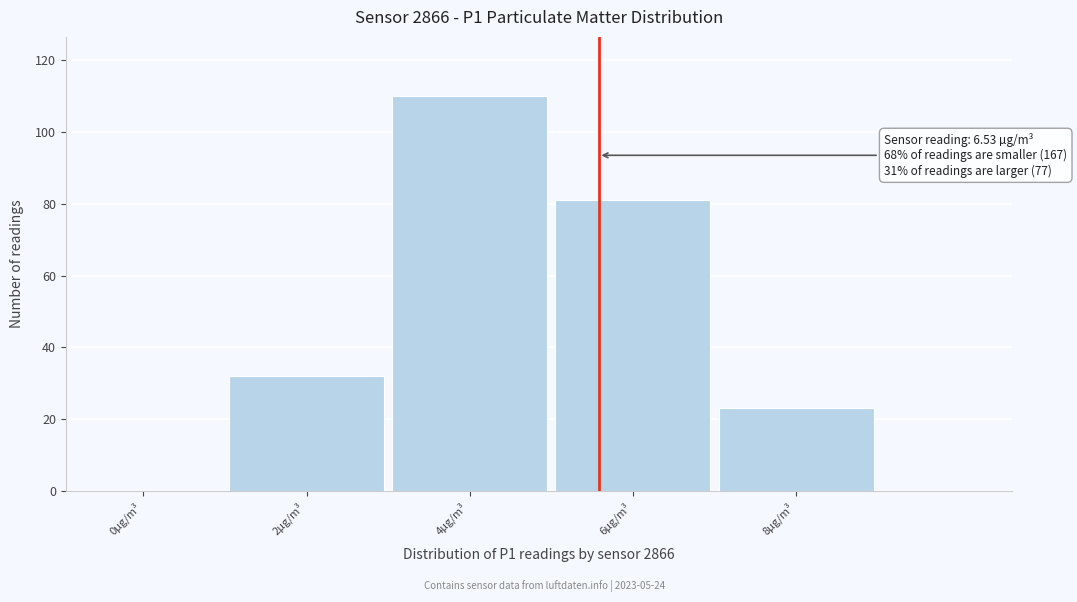

Reading left to right, transcribe all the data shown in this chart.

0µg/m³=0	2µg/m³=32	4µg/m³=110	6µg/m³=81	8µg/m³=23